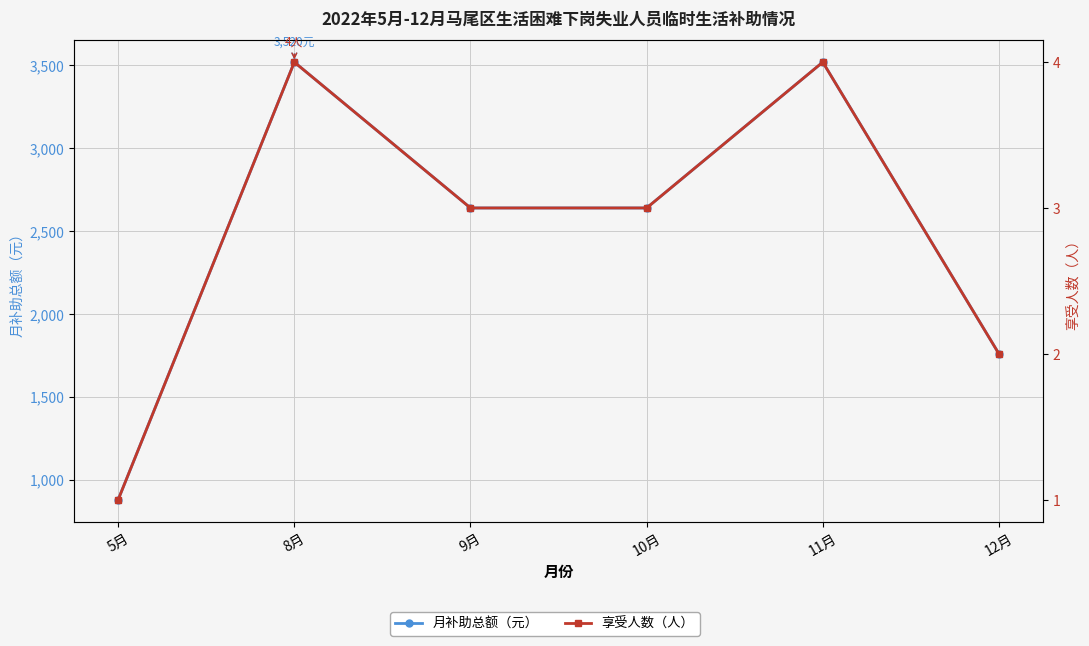

The 月补助总额（元） series shows 2640 at 9月. True or false?

True